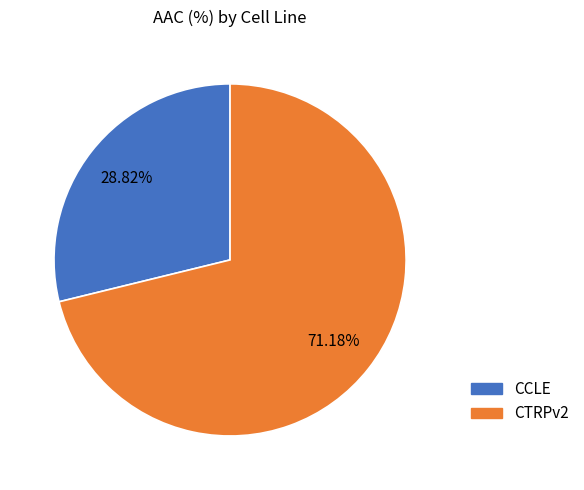

Which category has the smallest portion of the pie?

CCLE